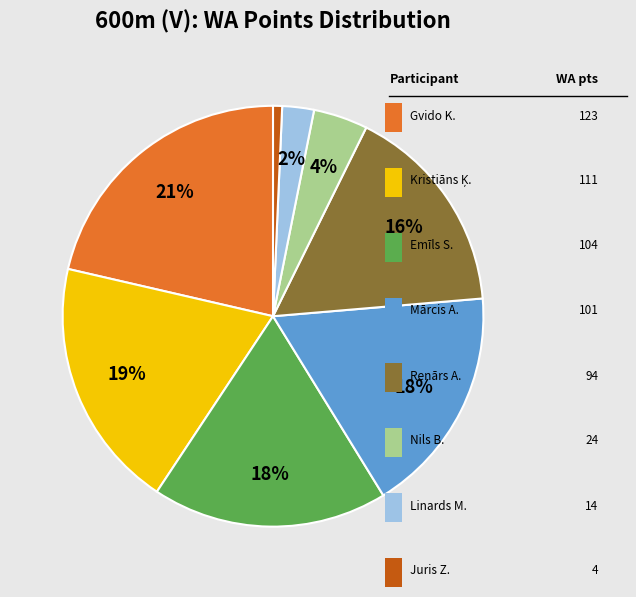

How many slices are in this pie chart?

8